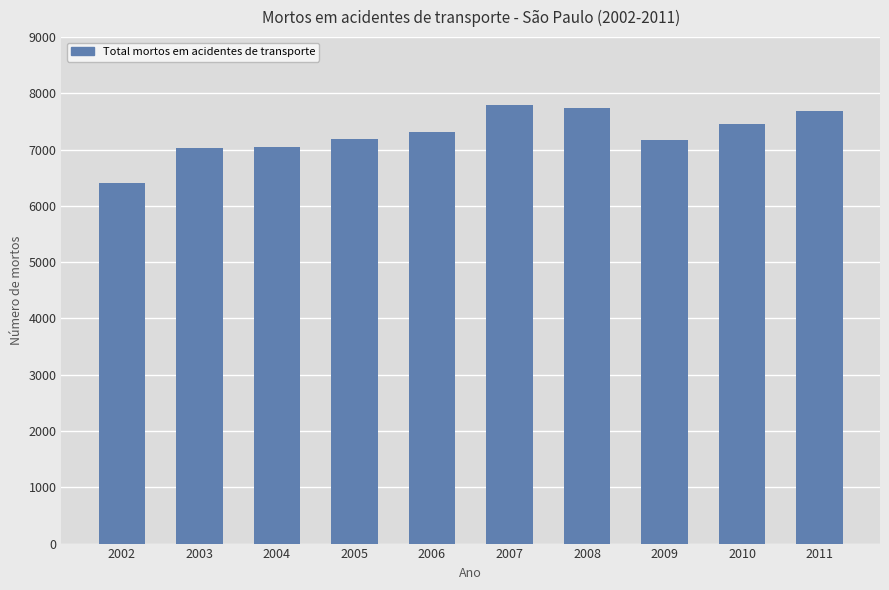

What is the greatest value displayed?

7802